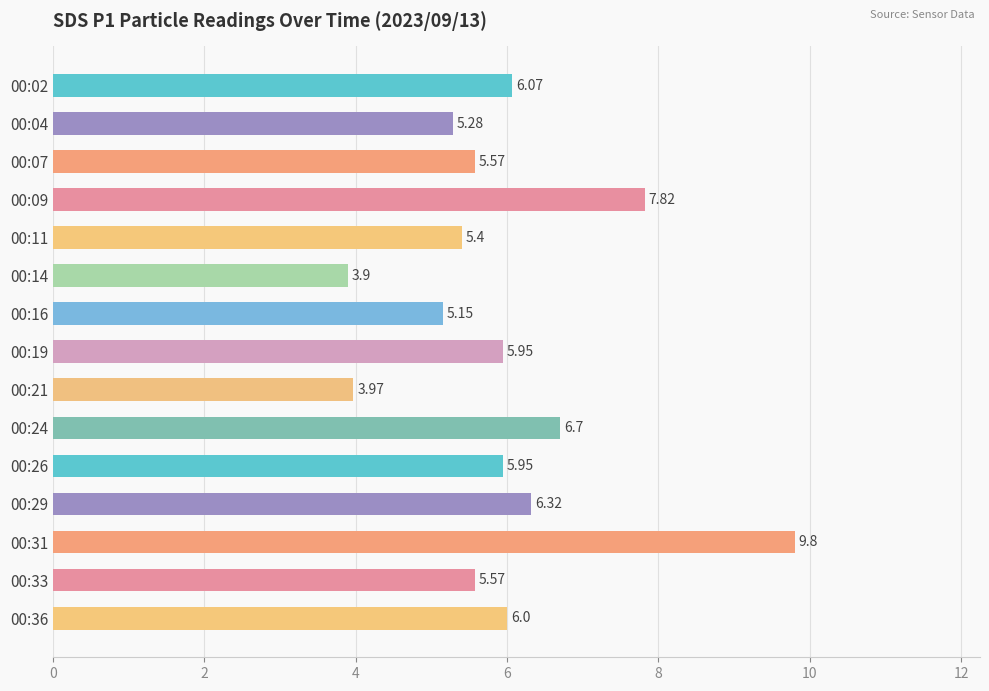

Between 00:11 and 00:33, which is larger?

00:33